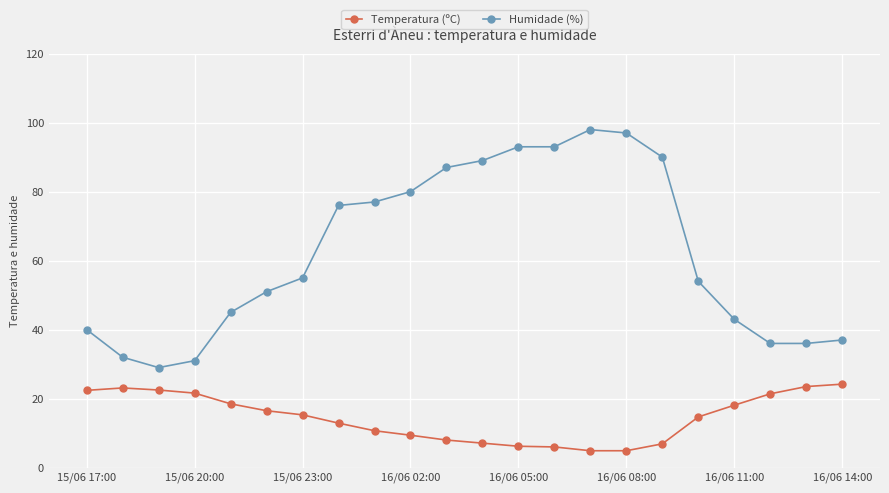

True or false: Humidade (%) and Temperatura (ºC) cross at least once.

False